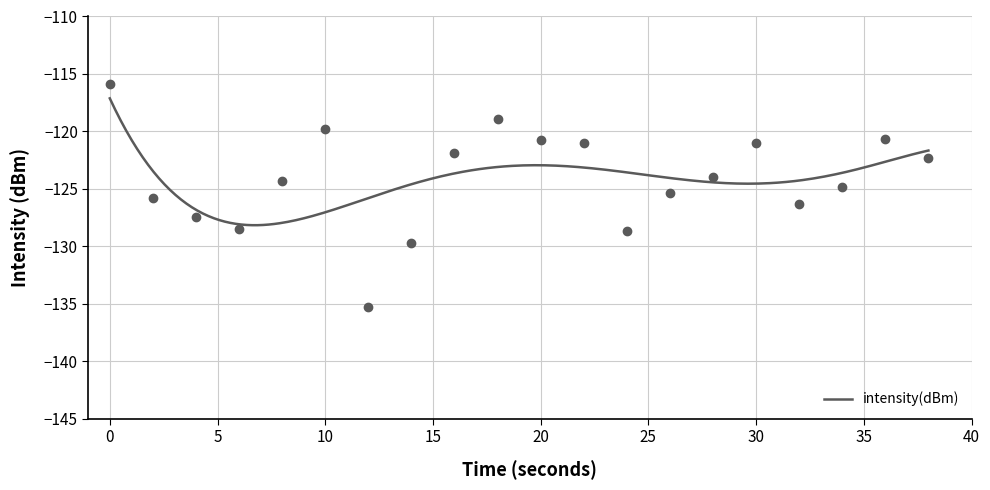

What is the value of the 1st point from the left?

-115.9